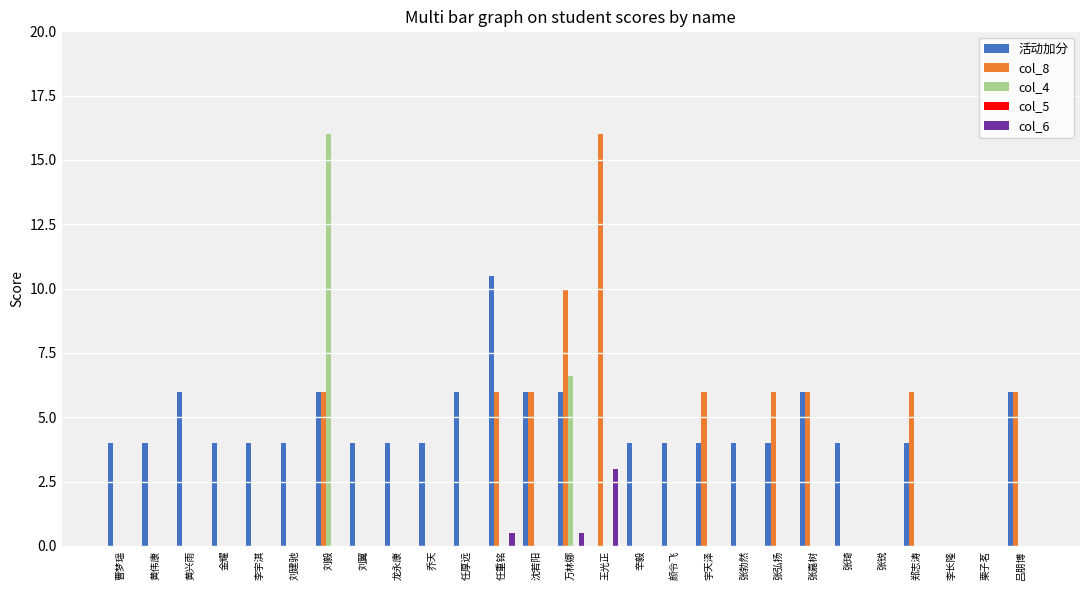

Which series changed the most between 张勃然 and 李长隆?

活动加分